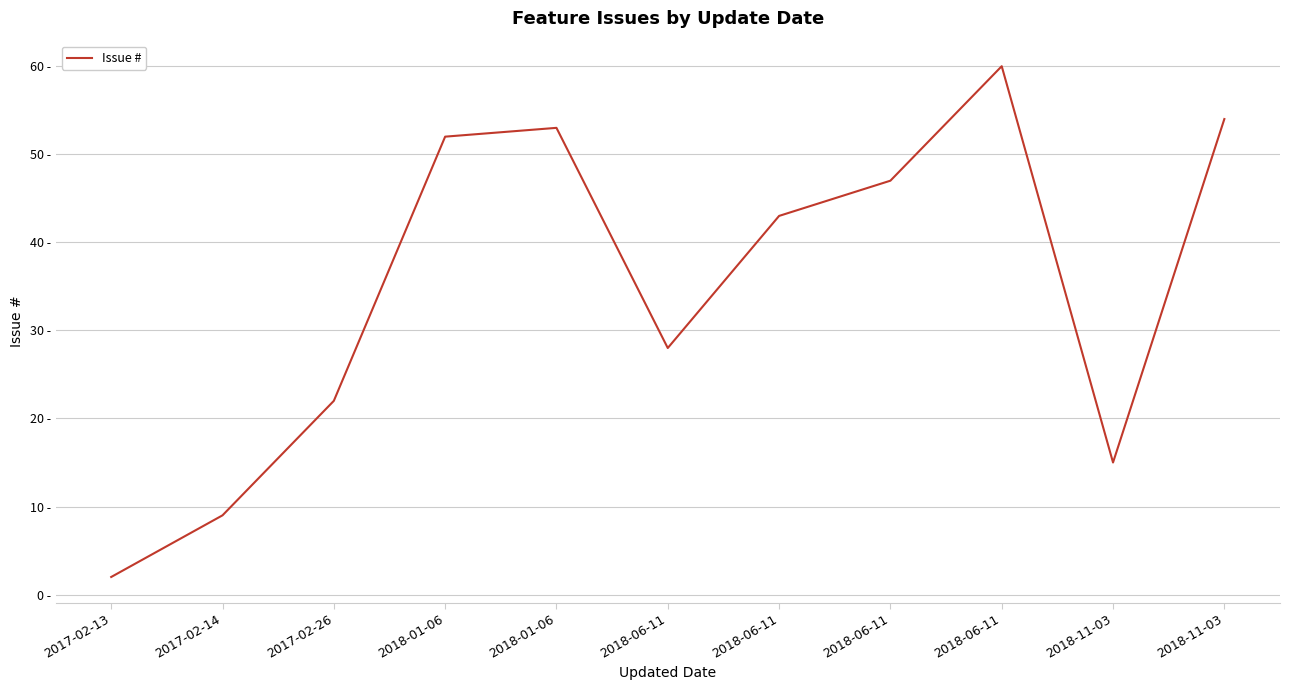

Does the chart have visible grid lines?

Yes